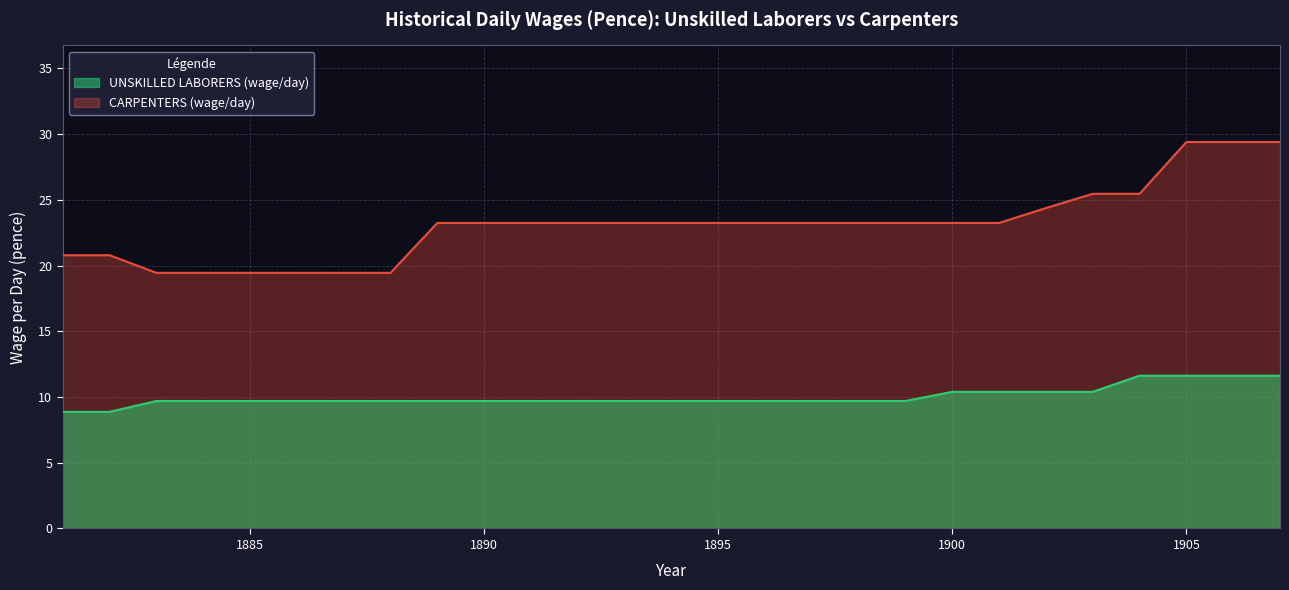

What is the greatest value displayed?

29.4